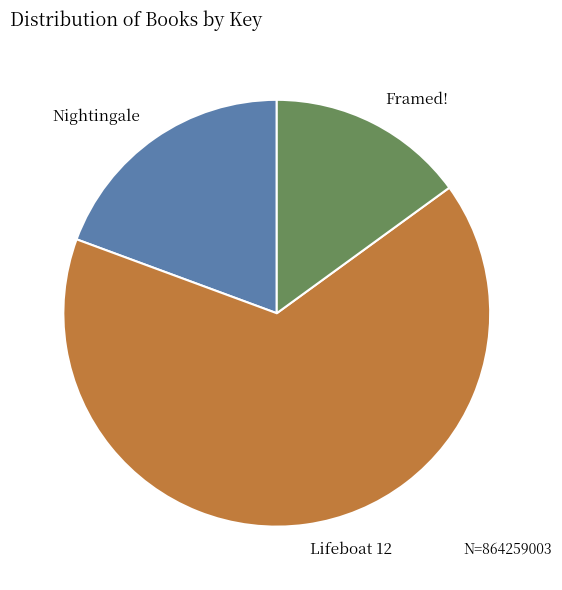

Is the sum of Lifeboat 12 and Nightingale greater than half?

Yes